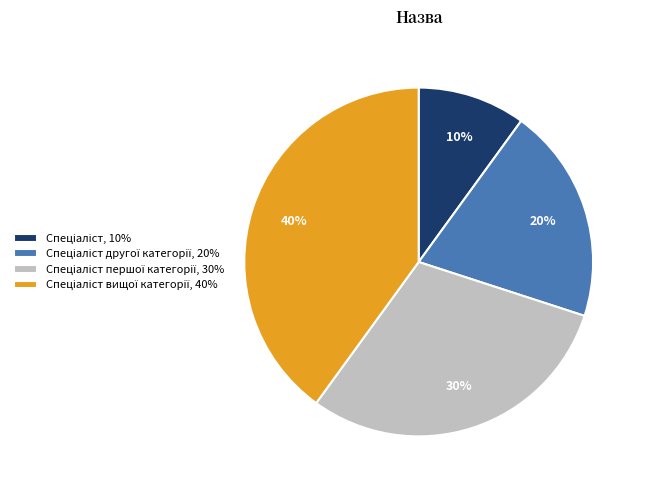

Is there any slice that represents more than half of the pie?

No